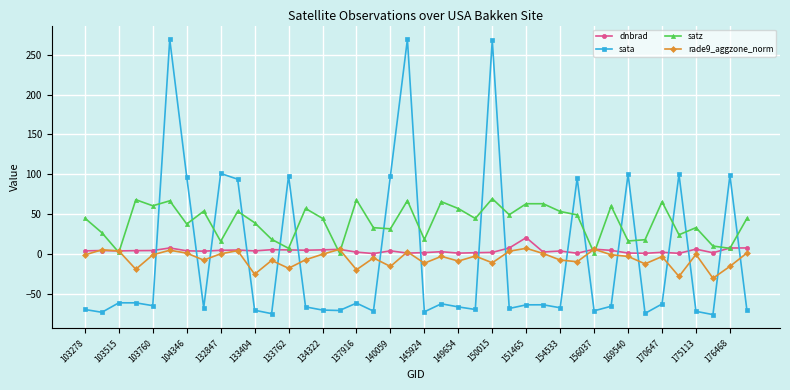

What is the maximum value for dnbrad?

20.8